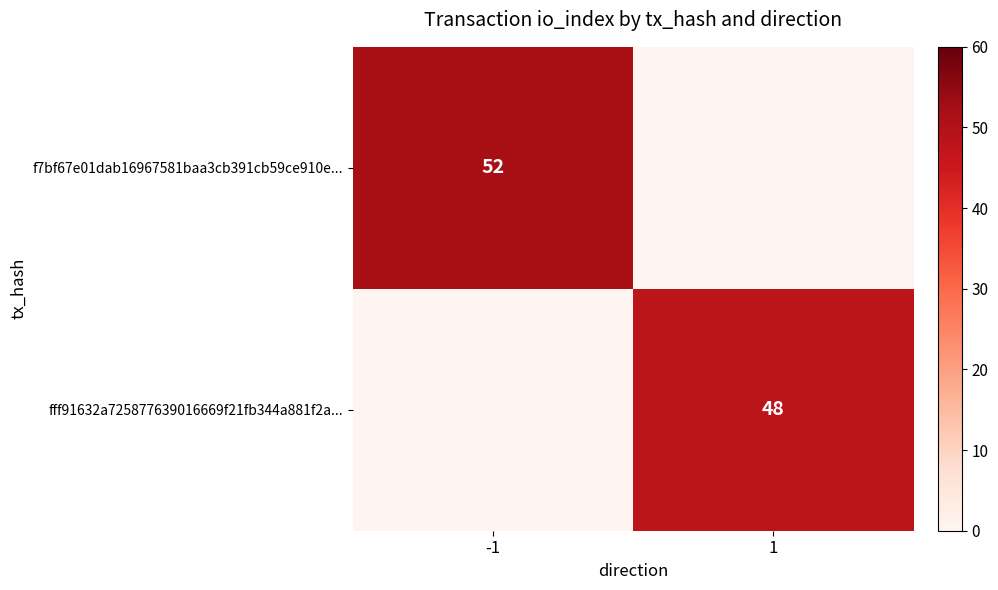

Is it true that f7bf67e01dab16967581baa3cb391cb59ce910e... equals 84 at -1?

False